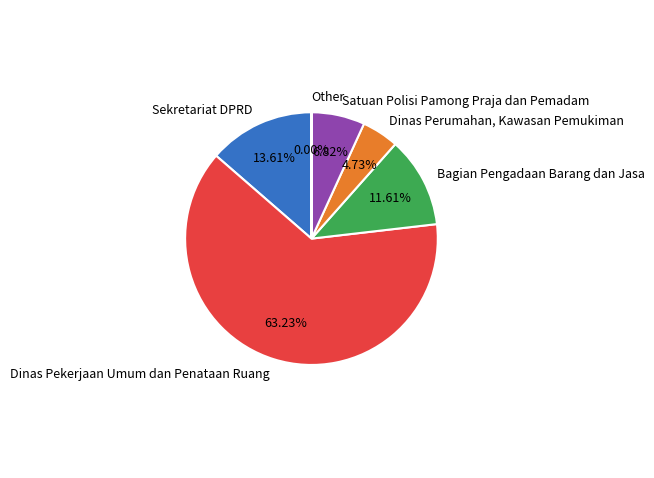

Which category has the biggest portion of the pie?

Dinas Pekerjaan Umum dan Penataan Ruang